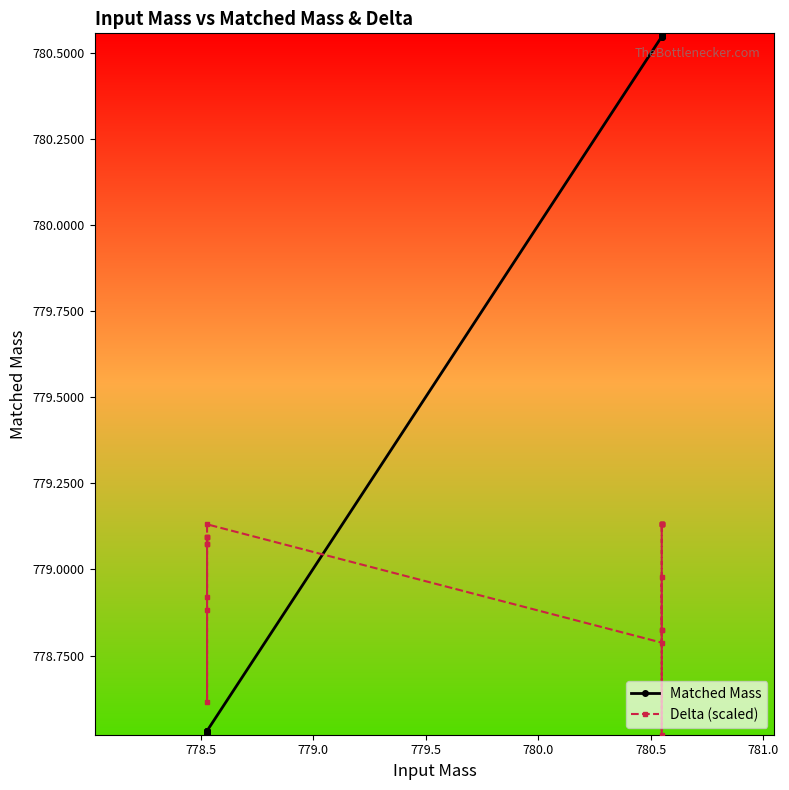

Is it true that Delta (scaled) equals 1235.9 at 8?

False